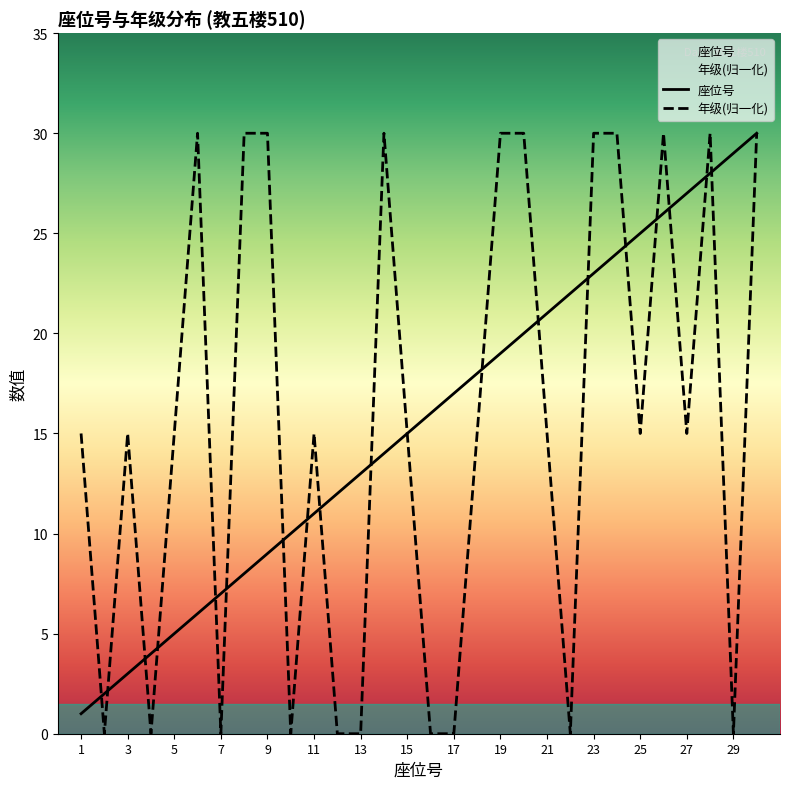

What is the value of the 年级 point at the 26th from the left?

30